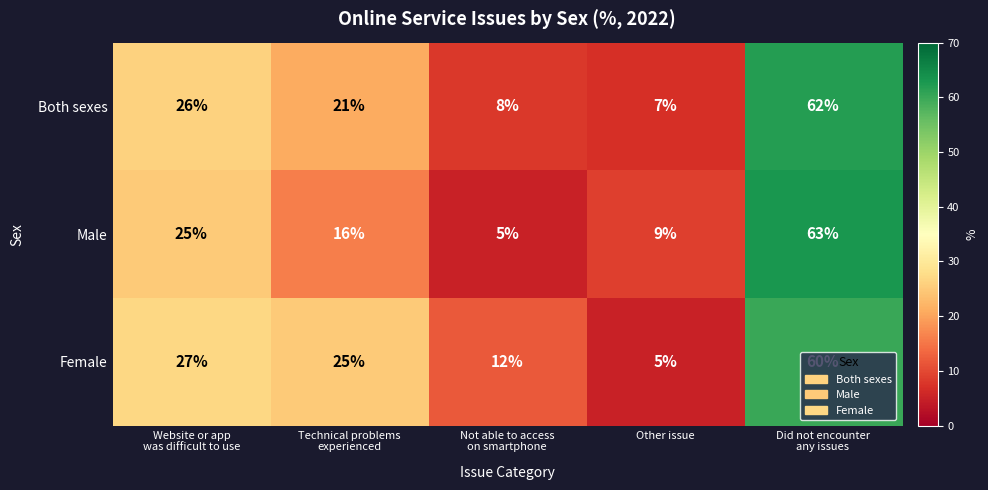

At how many categories does at least one series exceed 56?

1